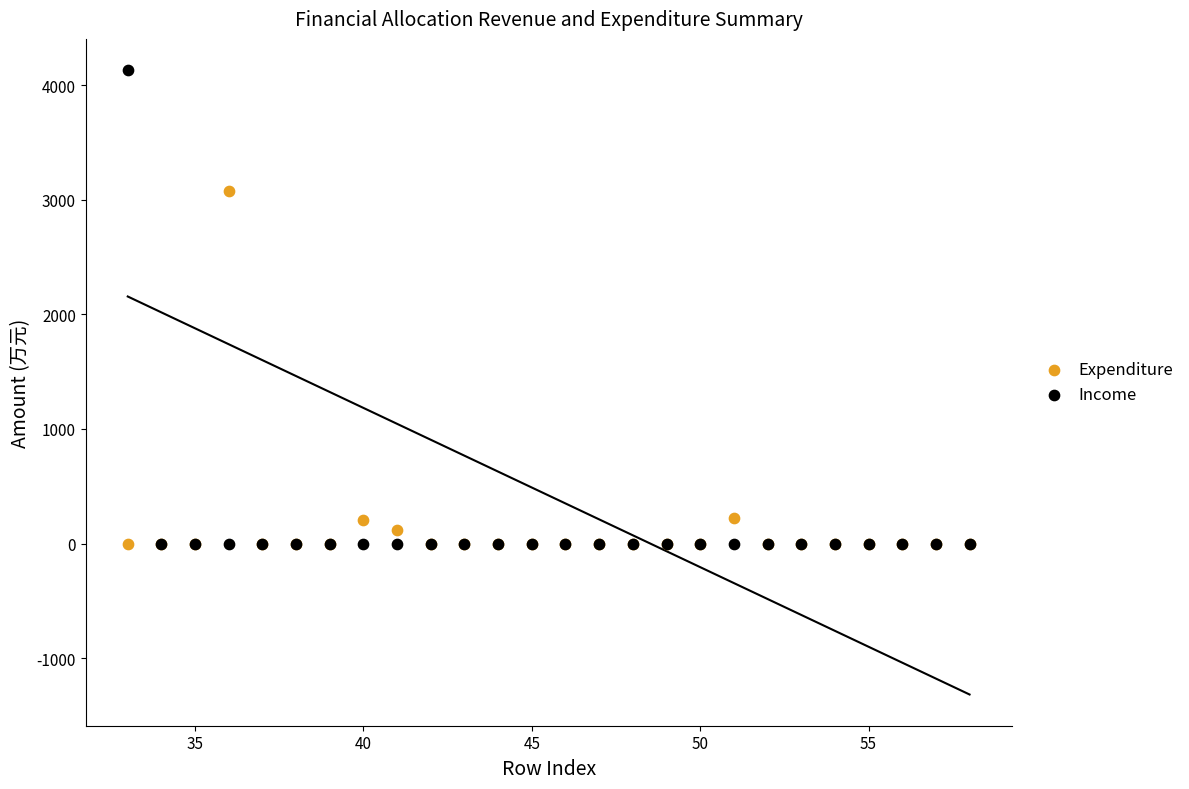

What are all the series names shown in the legend?

Expenditure, Income